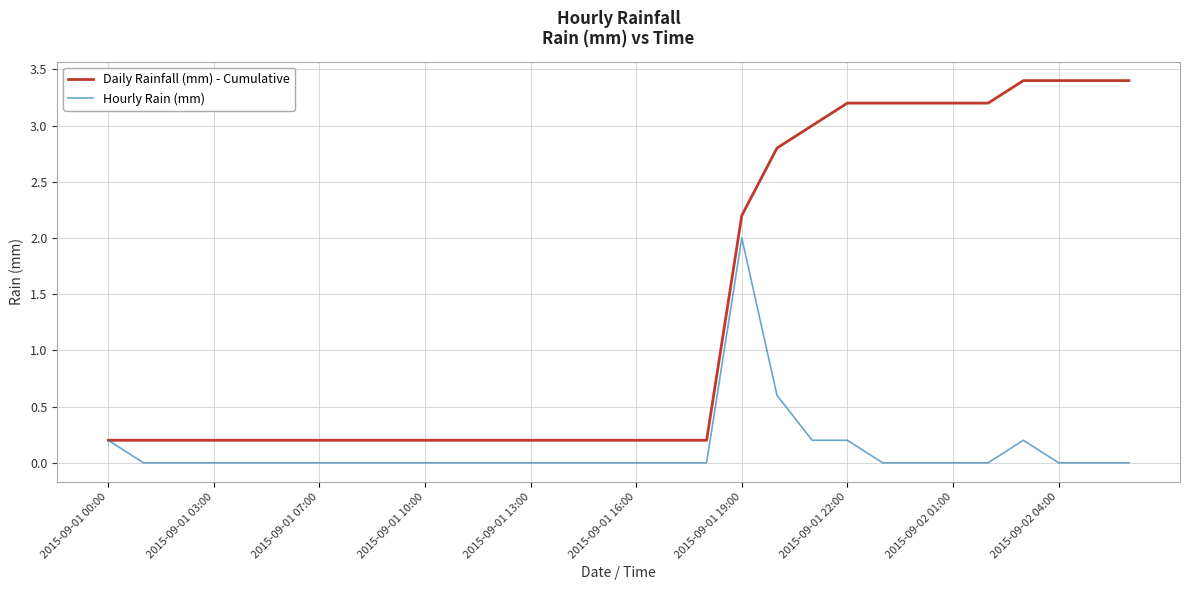

What is the difference between the maximum and minimum values in the Daily Rainfall (mm) - Cumulative series?

3.2